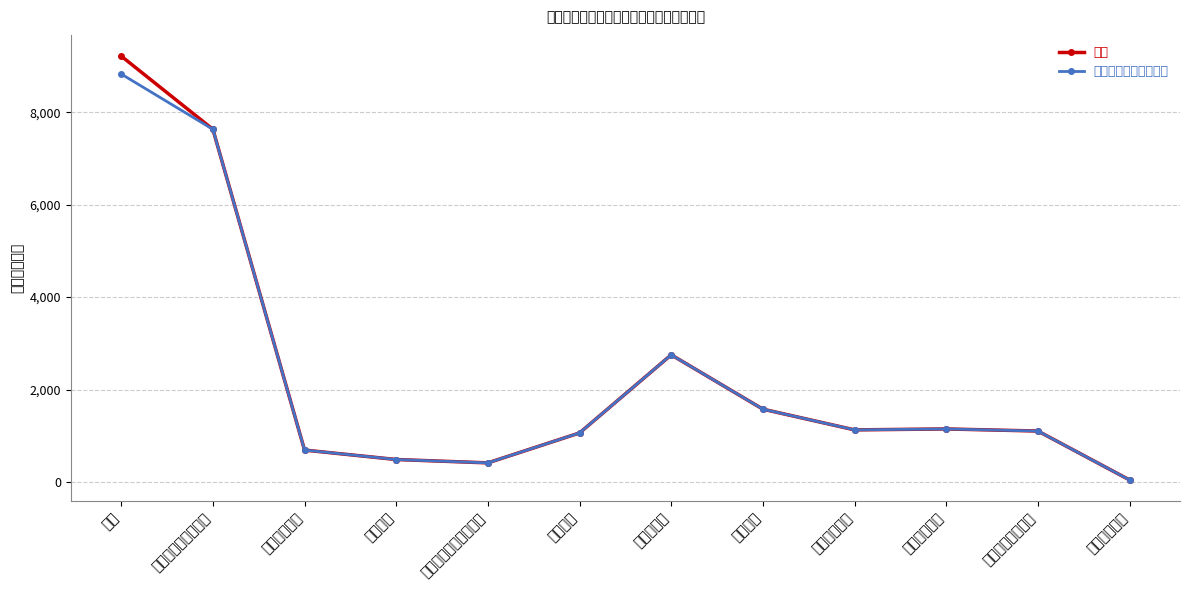

Read the 总计 value at 卫生健康支出.

1149.4